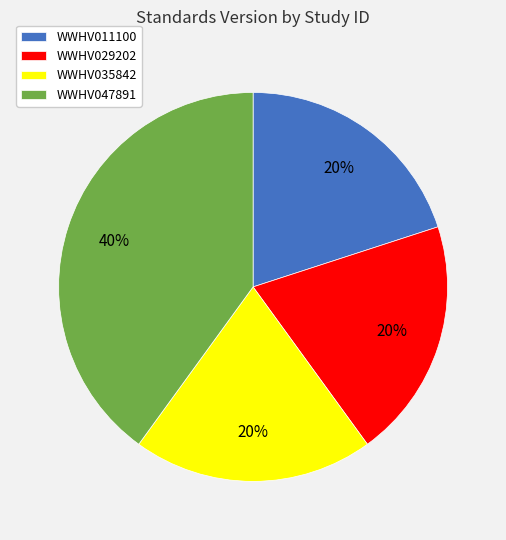

True or false: WWHV035842 accounts for 7% of the total.

False